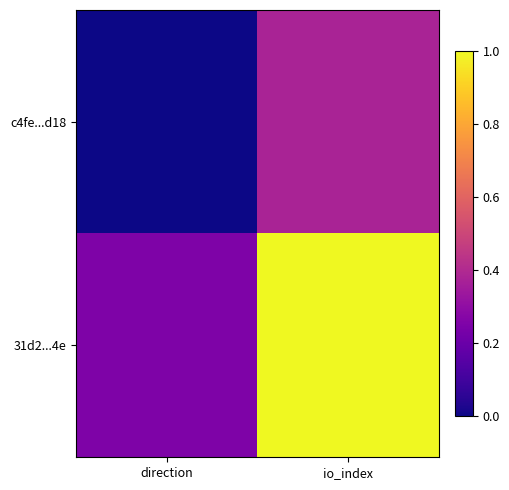

Reading left to right, list all the values displayed in this chart.

c4fe...d18: direction=0.0	io_index=0.4
31d2...4e: direction=0.2	io_index=1.0